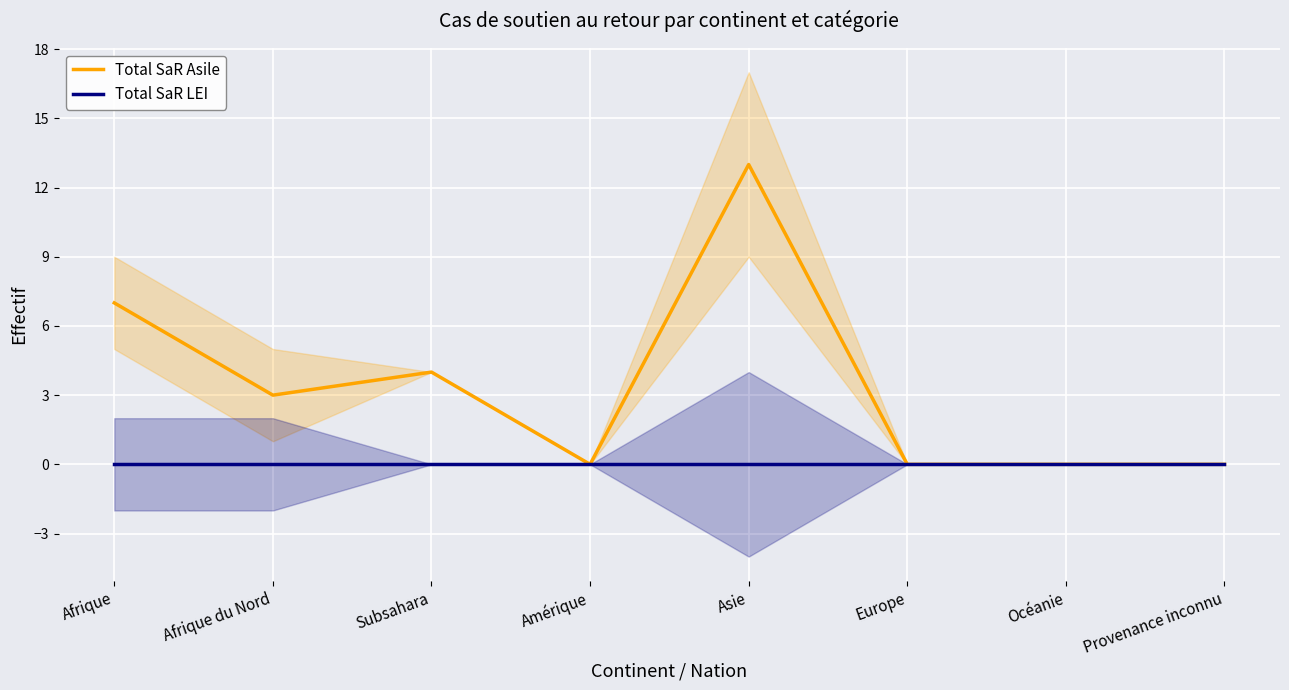

At which category does Total SaR Asile reach its first local peak?

Subsahara